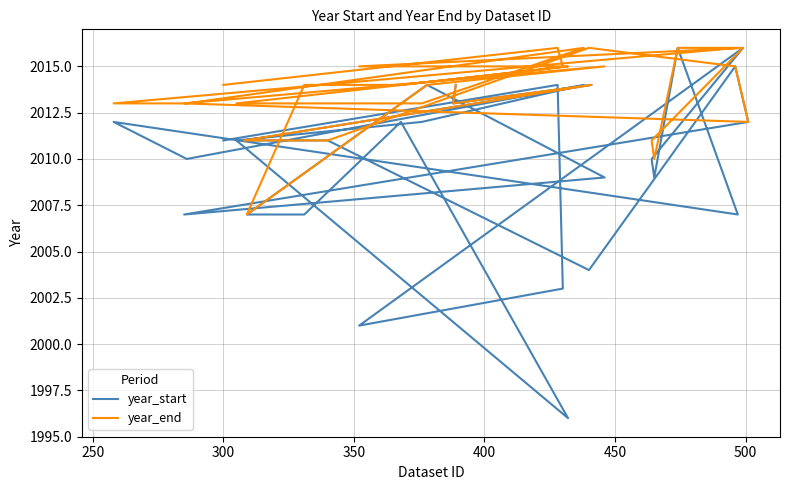

True or false: year_start and year_end intersect in this chart.

False